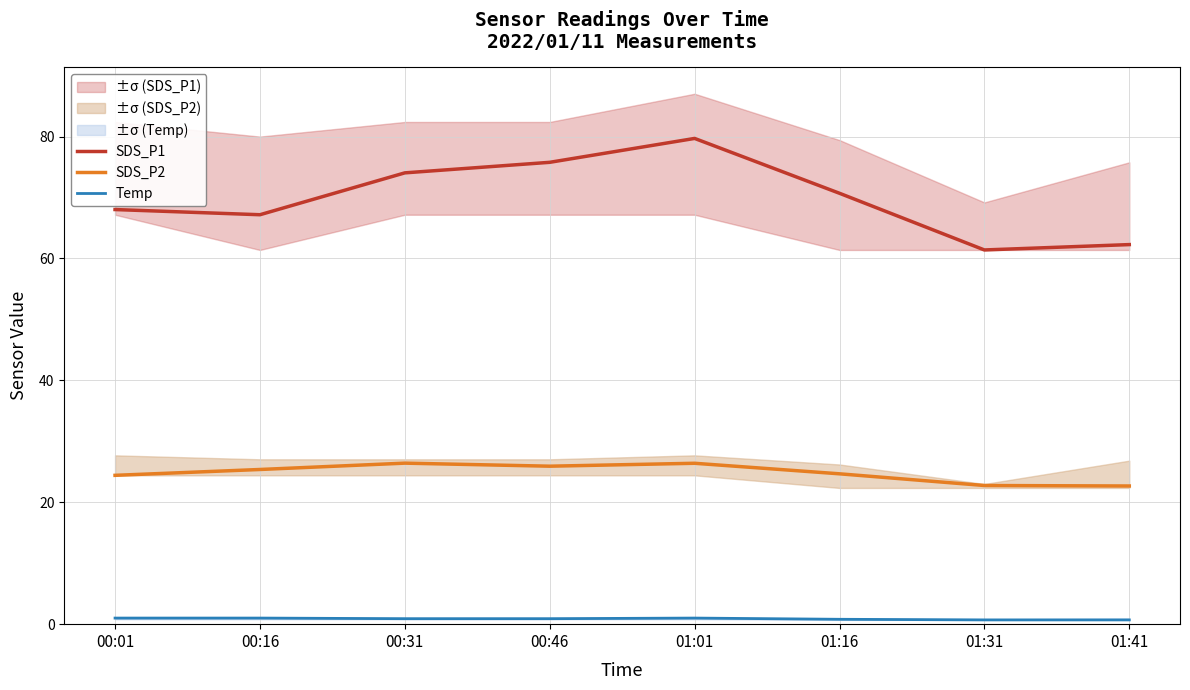

What is the label of the 6th point from the left?

01:16